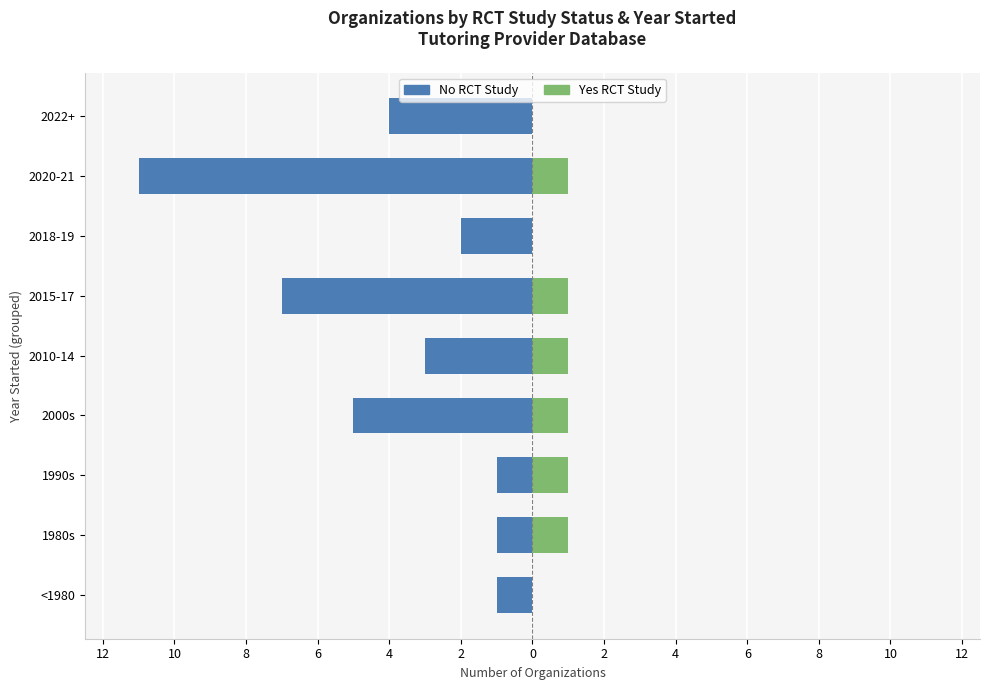

Reading left to right, extract all data points from this chart.

No RCT Study: -1	-1	-1	-5	-3	-7	-2	-11	-4
Yes RCT Study: 0	1	1	1	1	1	0	1	0